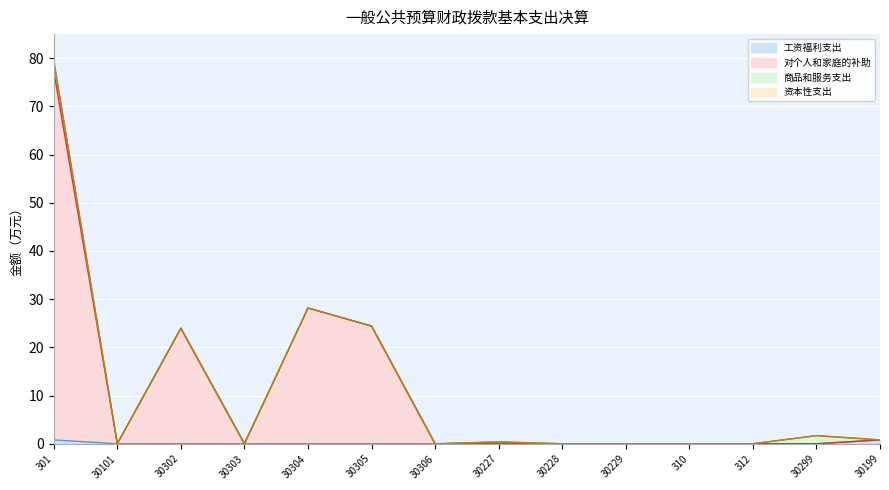

Between 30302 and 30305, which is larger?

30302